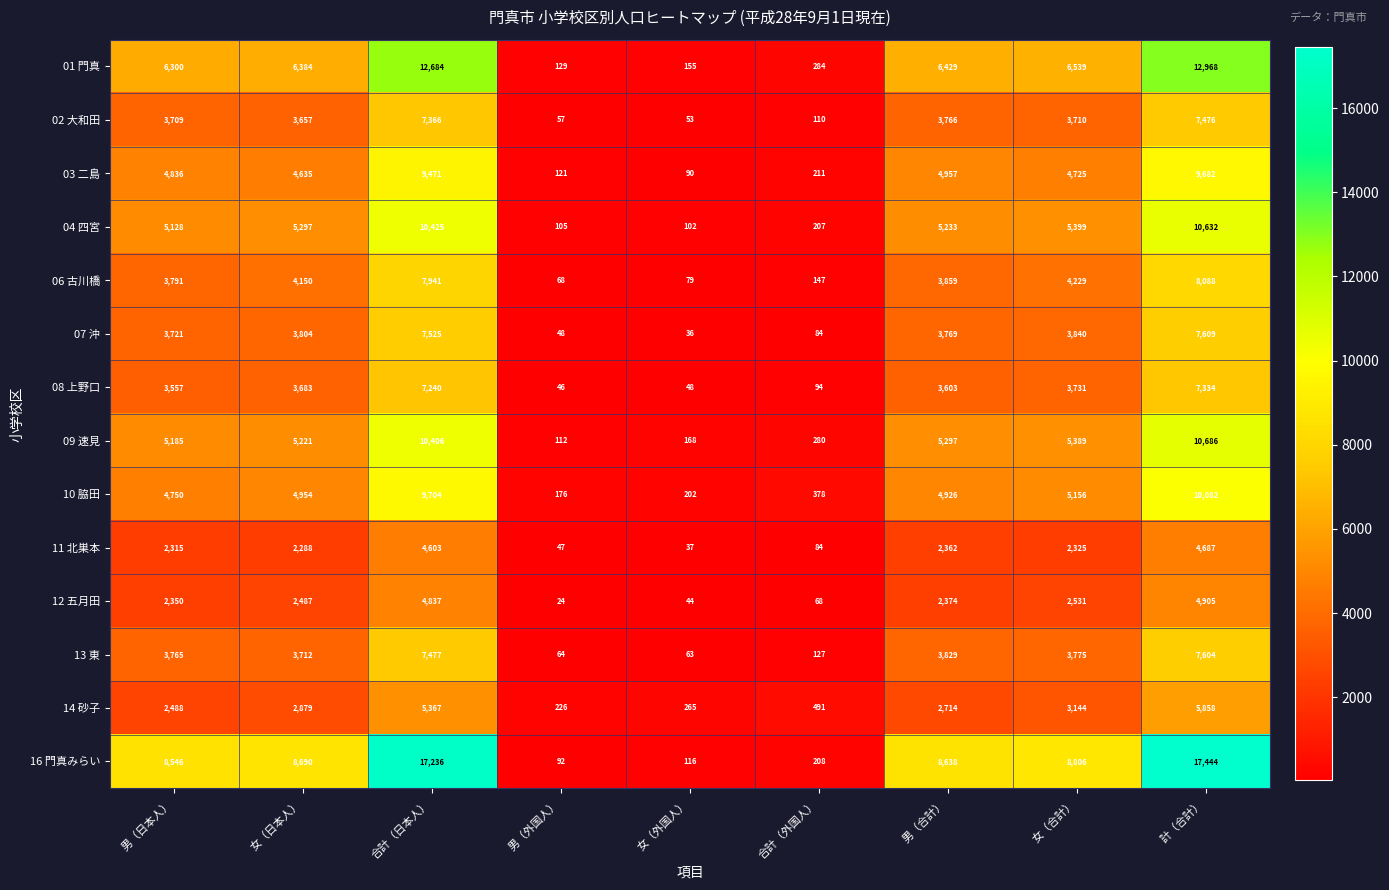

Which series has the largest range (max minus min)?

16 門真みらい